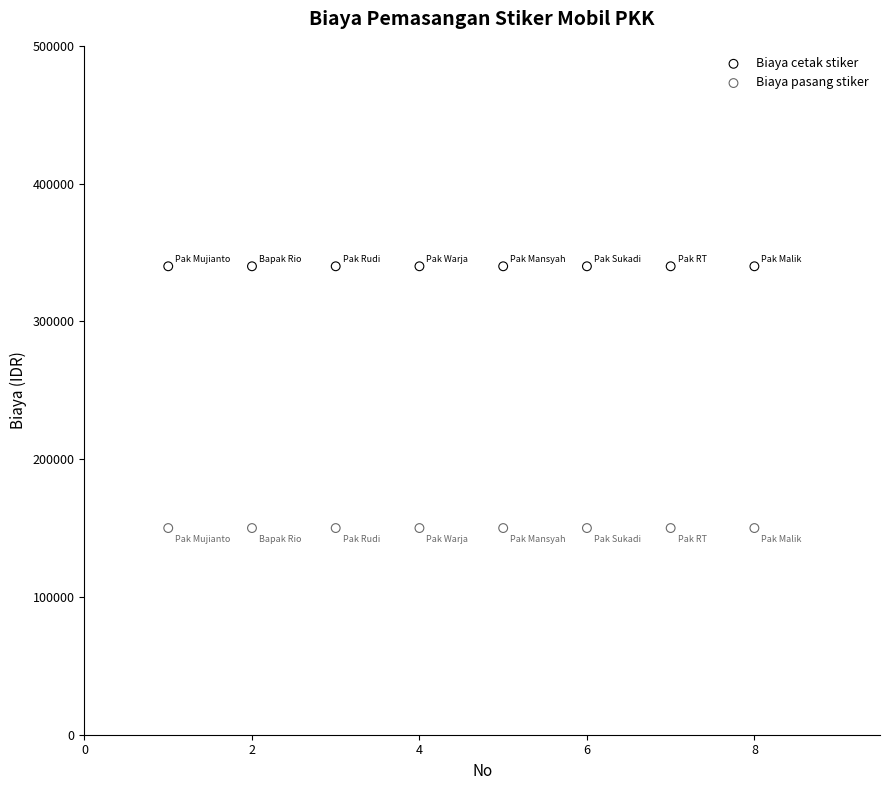

Which series contains the highest Y value?

Biaya cetak stiker